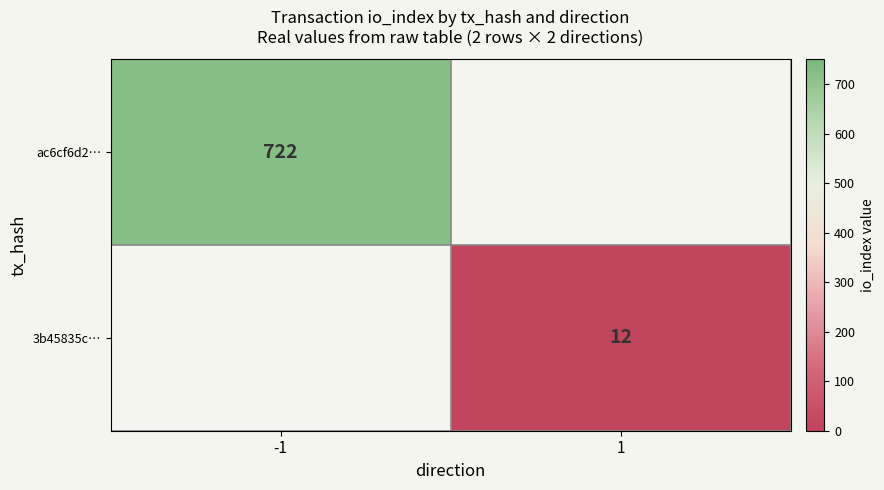

True or false: 3b45835c… has a value of 16 at 1.

False